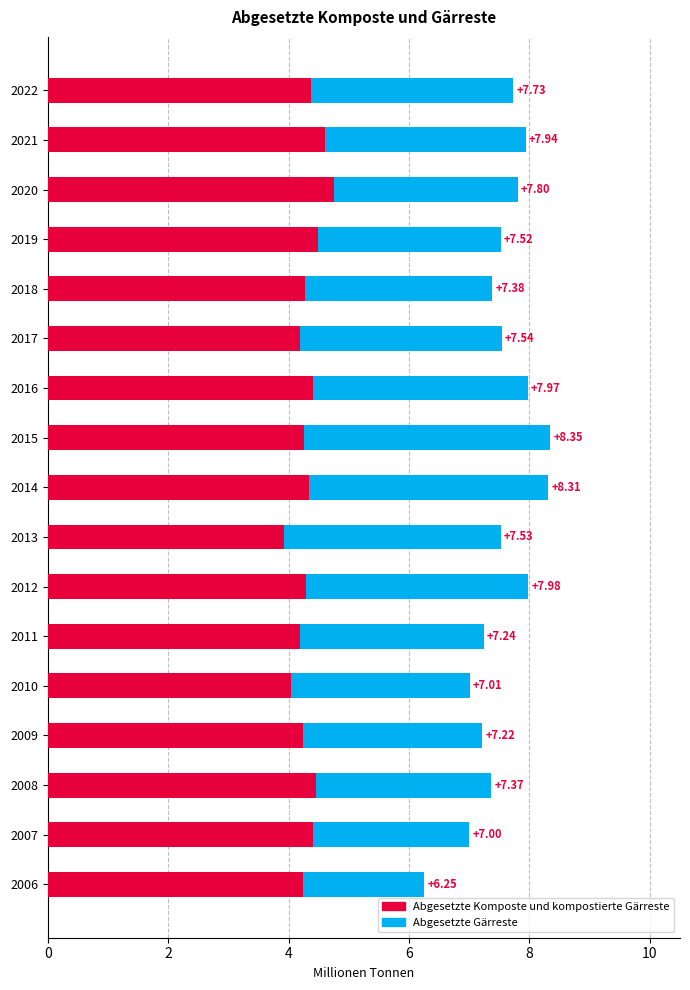

What are all the series names shown in the legend?

Abgesetzte Komposte und kompostierte Gärreste, Abgesetzte Gärreste